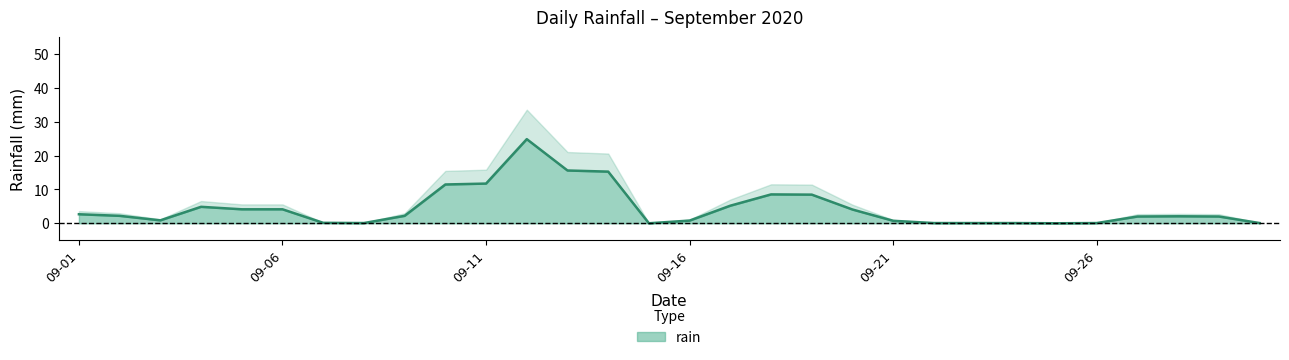

True or false: rain has a value of 11.7 at 09-11.

True